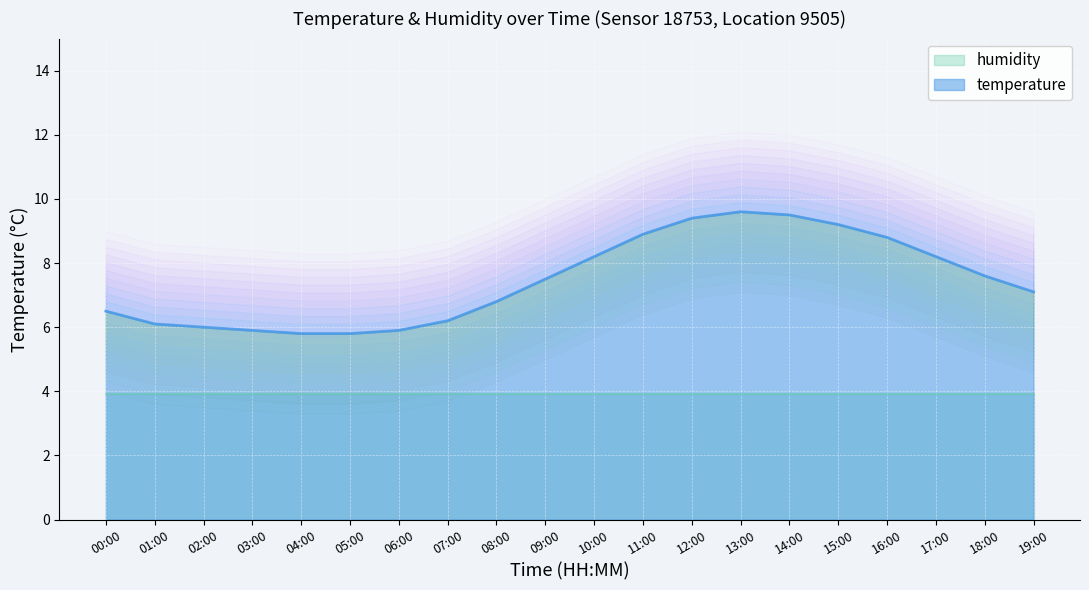

What is the ratio of the value at 19:00 to the value at 14:00?

0.7